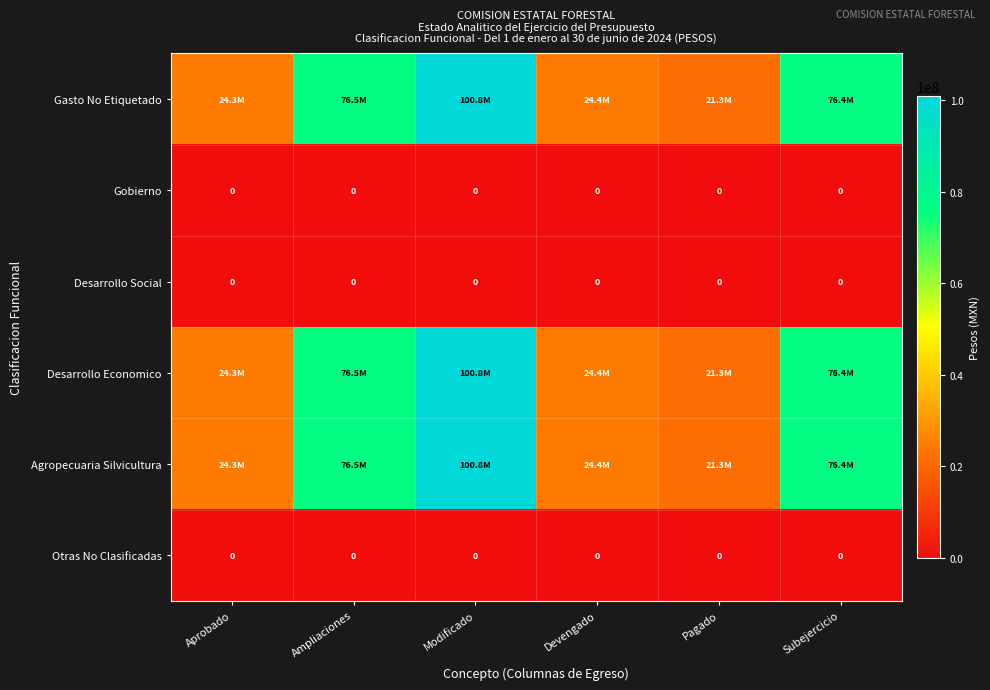

At how many categories does at least one series exceed 29585734?

3